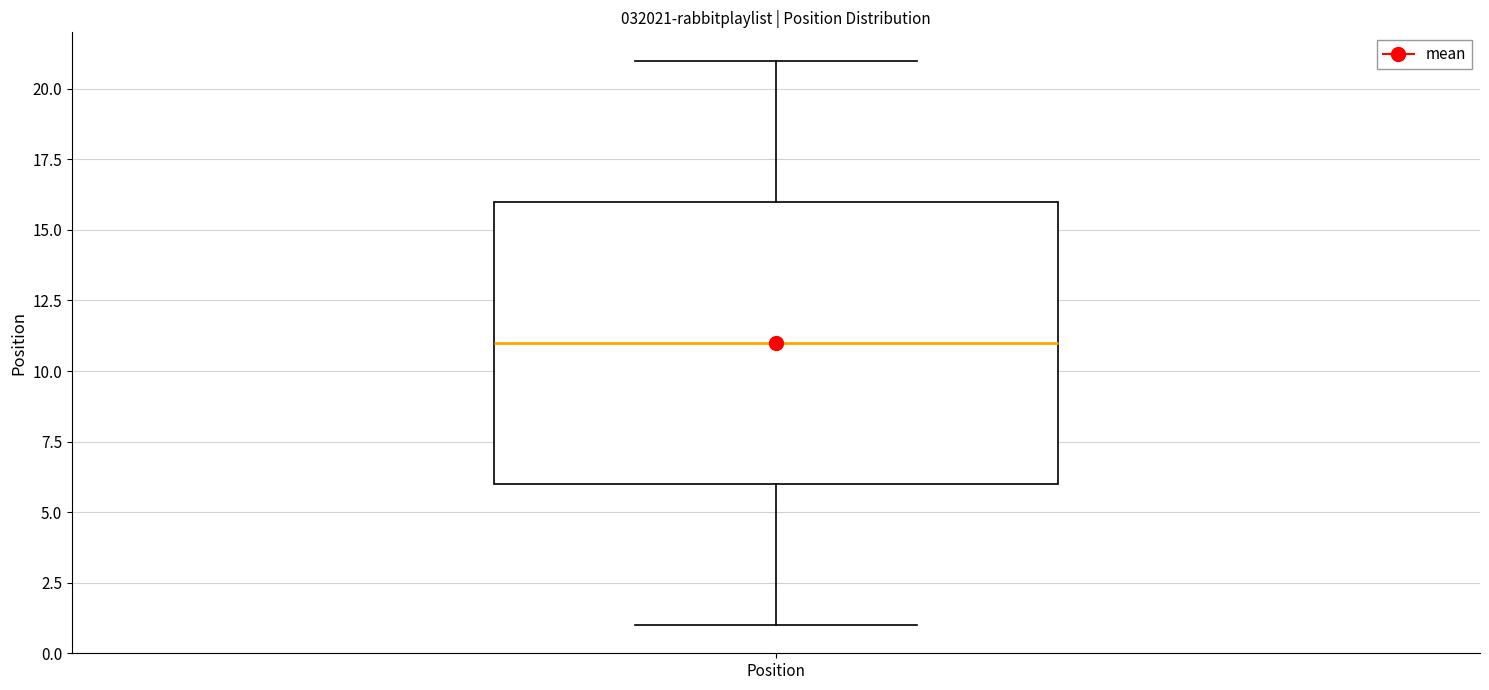

Read this box plot against the y-axis: the position of the median line, the range covered by the box, and the ends of both whiskers. The values are not printed on the chart, so give them approximately, as read against the axis.

median 11, box 6 to 16, whiskers 1 to 21